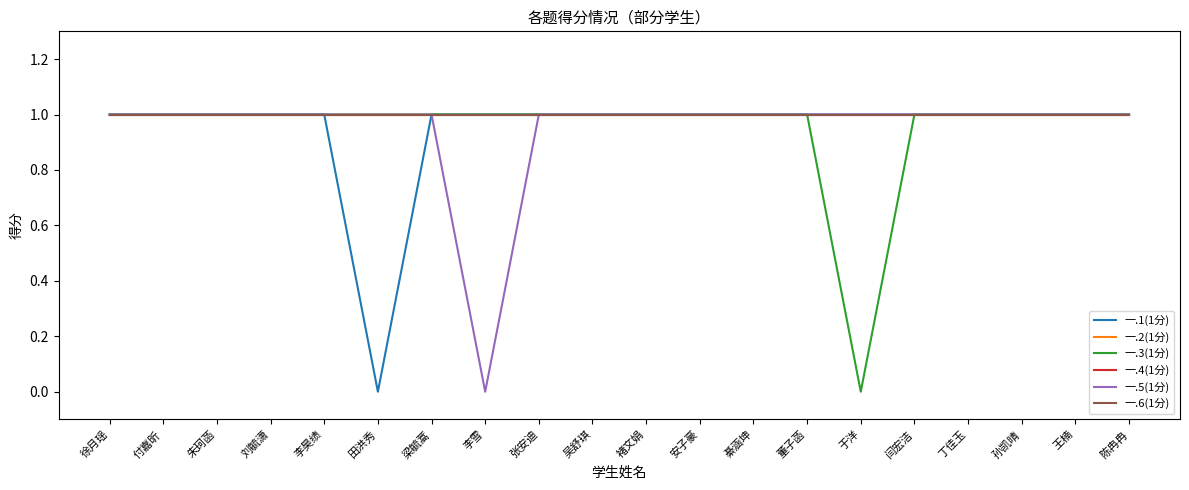

The value of 一.3(1分) at 徐月瑶 is 2. True or false?

False